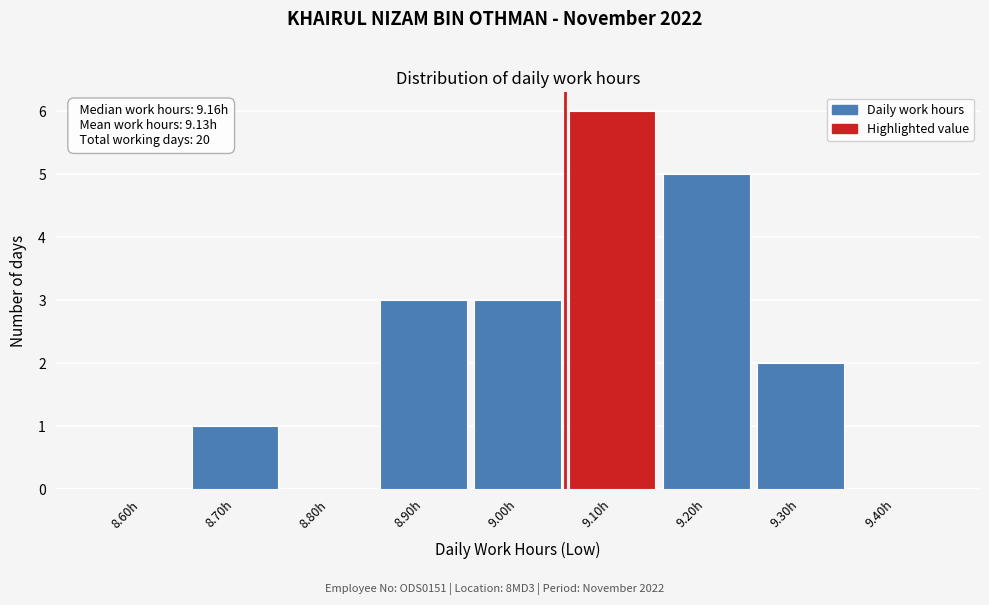

Reading left to right, list all the values displayed in this chart.

8.60h=0	8.70h=1	8.80h=0	8.90h=3	9.00h=3	9.10h=6	9.20h=5	9.30h=2	9.40h=0